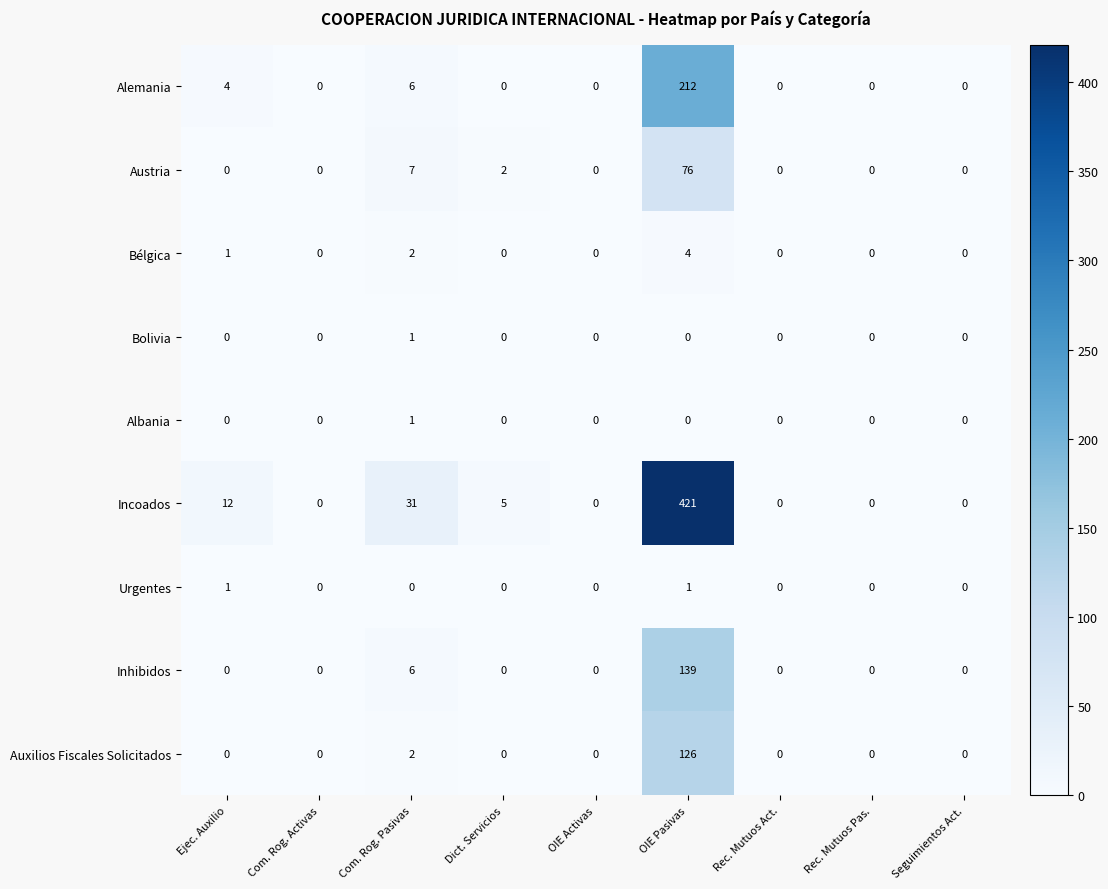

What is the difference between the maximum and minimum values in the Bélgica series?

4